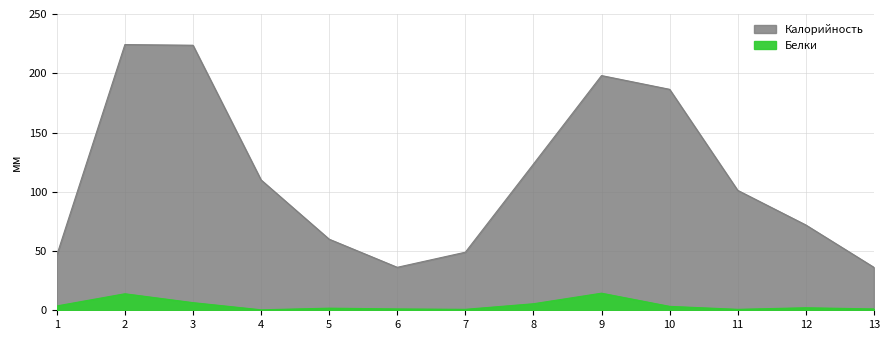

What is the difference between the maximum and minimum values in the Калорийность series?

188.0